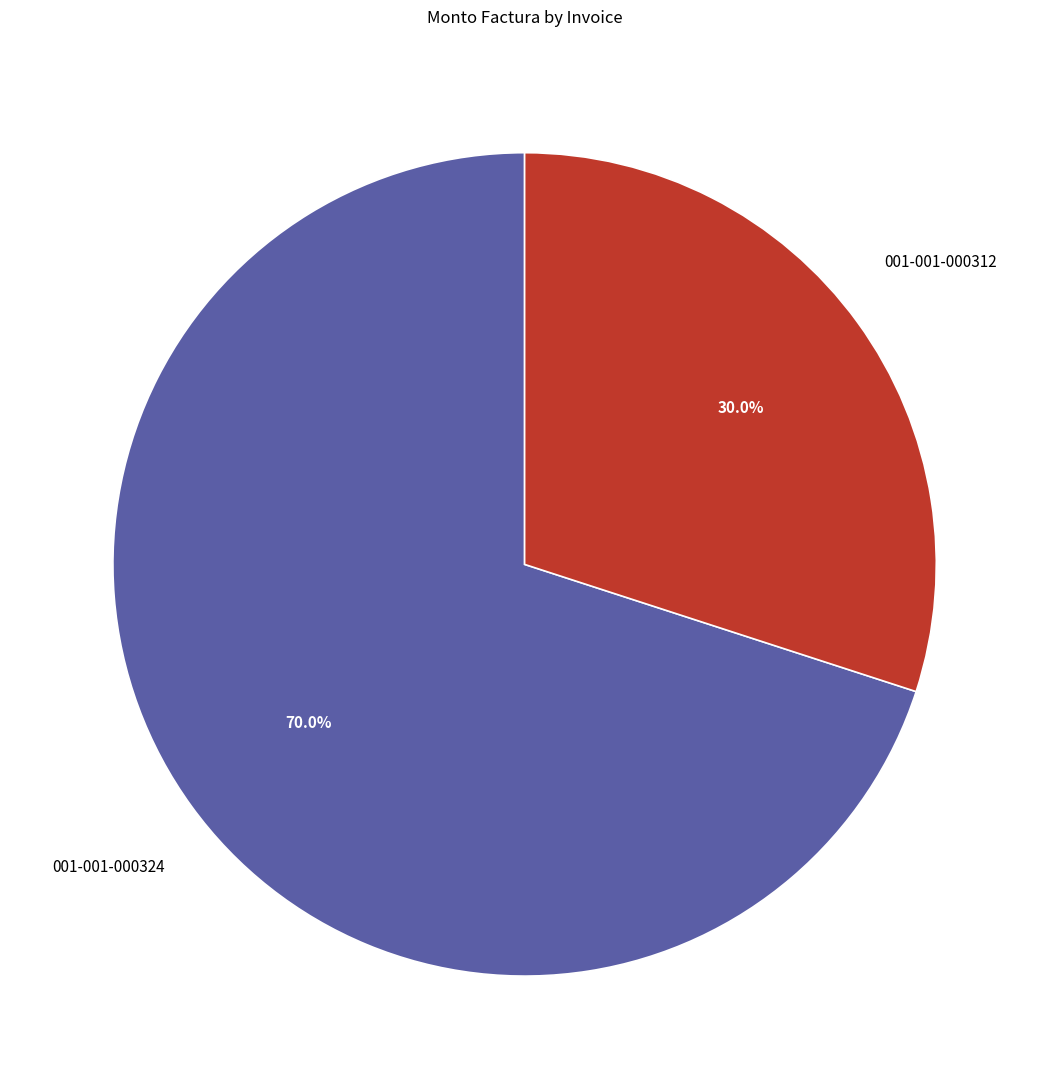

To the nearest percent, what is the difference between the 001-001-000324 and 001-001-000312 slice percentages?

40%